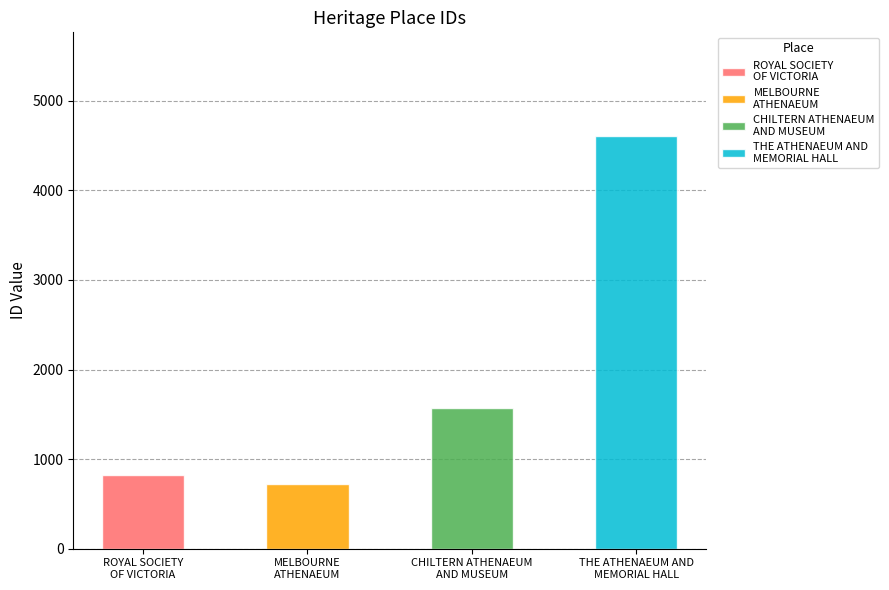

Count the number of categories in the chart.

4